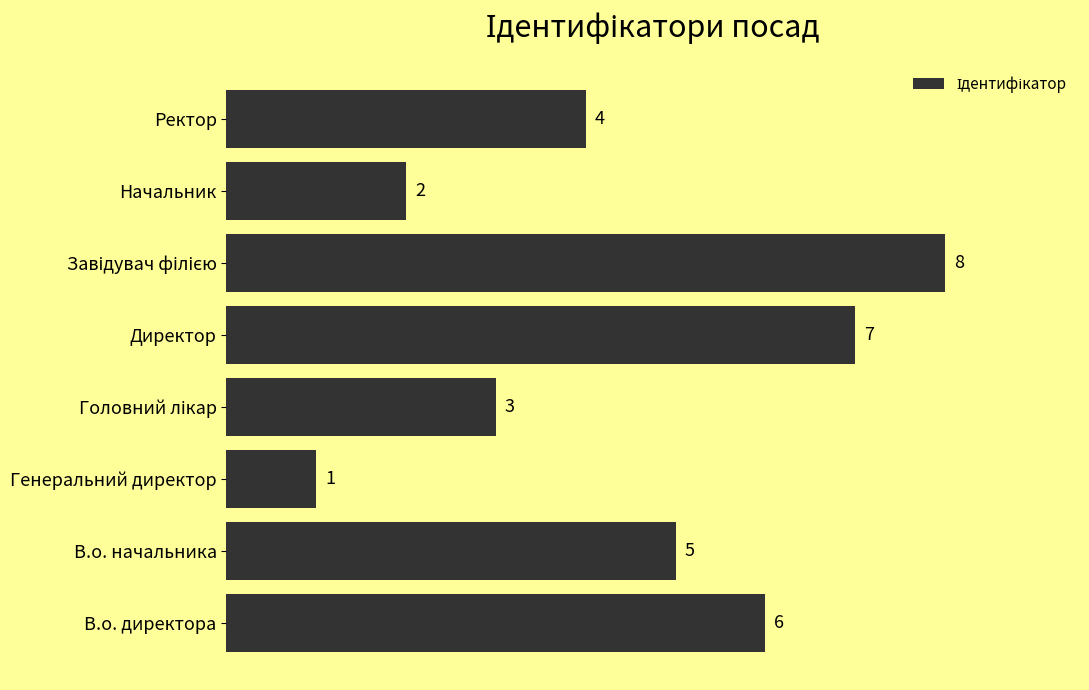

How many distinct data groups are displayed?

1